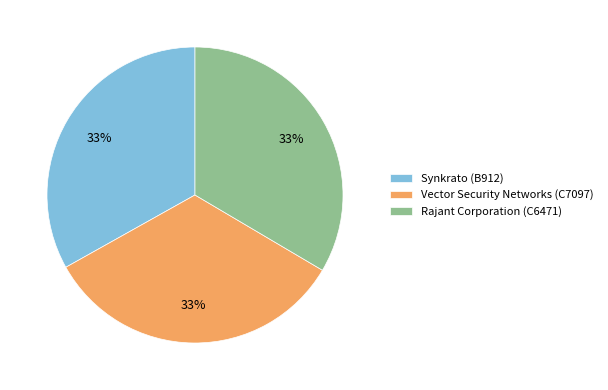

Does Vector Security Networks (C7097) account for over 50% of the chart?

No